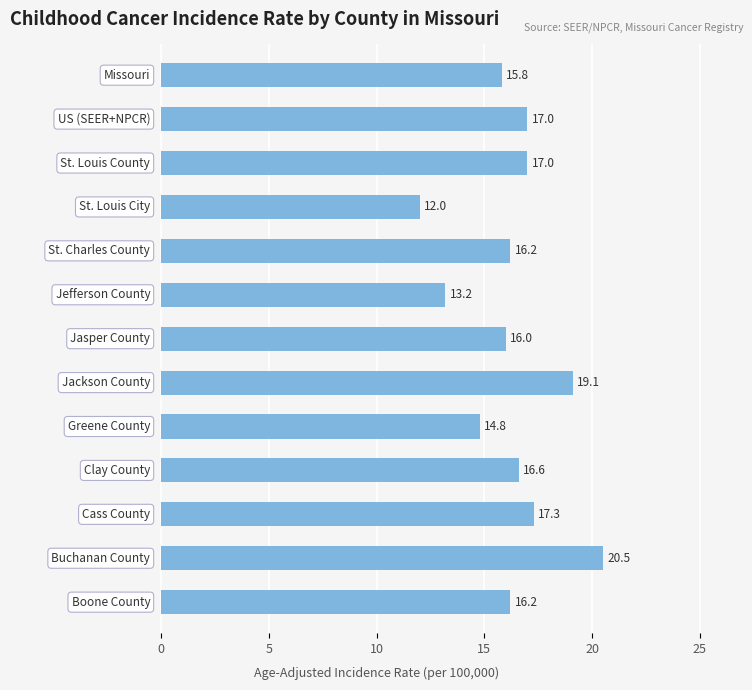

Reading top to bottom, list all the values displayed in this chart.

15.8	17.0	17.0	12.0	16.2	13.2	16.0	19.1	14.8	16.6	17.3	20.5	16.2